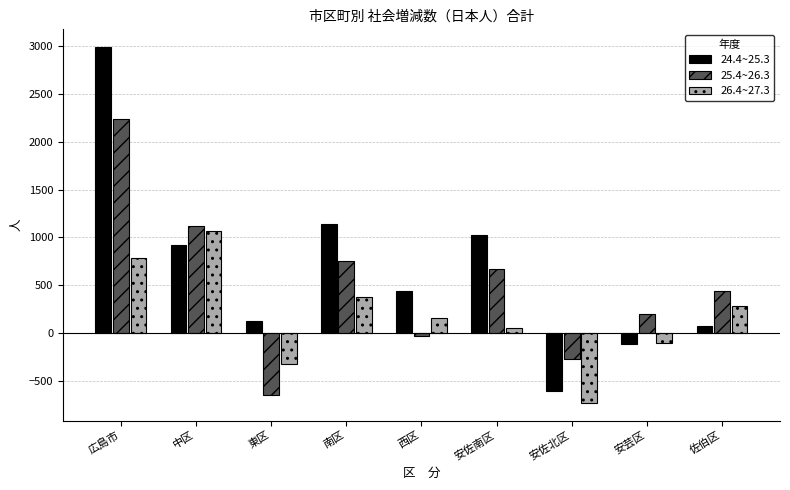

Which label corresponds to the smallest value in the chart?

安佐北区